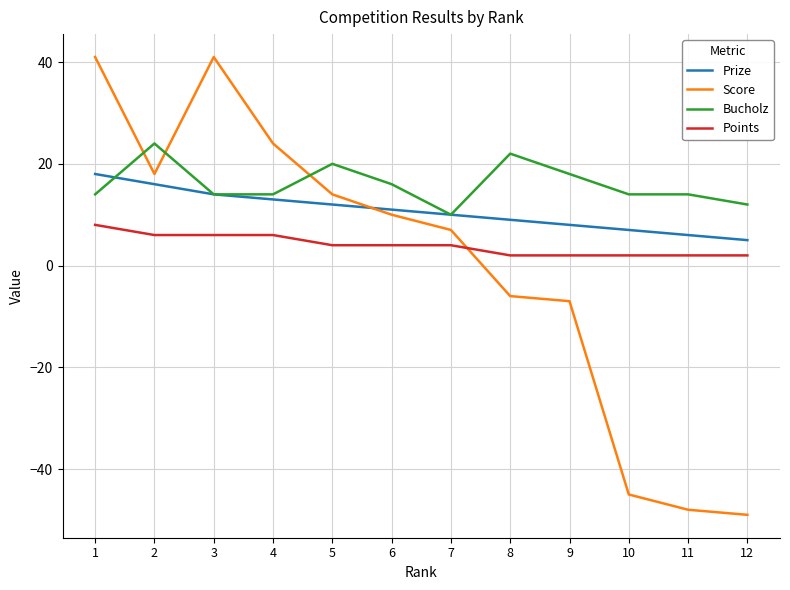

Rank the series by their maximum value, from lowest to highest.

Points, Prize, Bucholz, Score